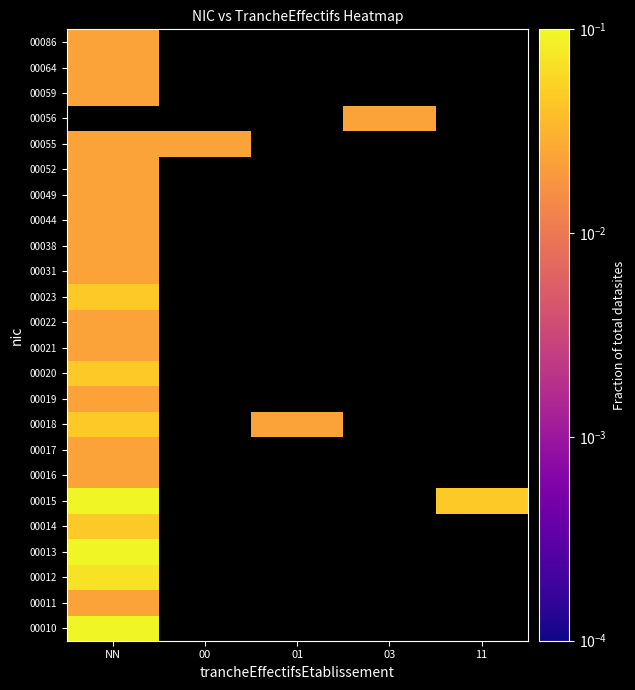

At 01, list the series in order from smallest to largest.

00010, 00011, 00012, 00013, 00014, 00015, 00016, 00017, 00018, 00019, 00020, 00021, 00022, 00023, 00031, 00038, 00044, 00049, 00052, 00055, 00056, 00059, 00064, 00086